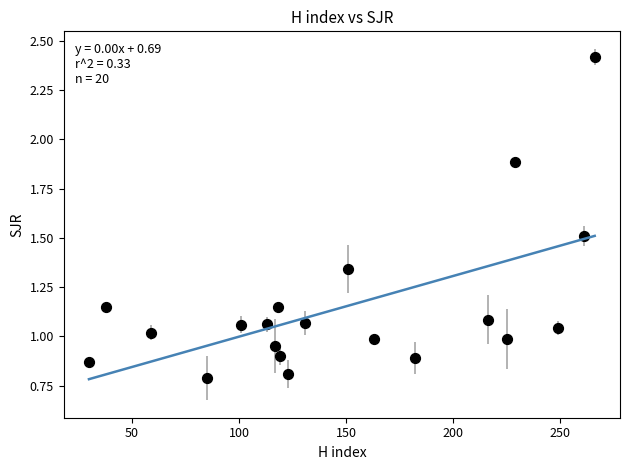

What is the range of Y values (max minus min)?

1.6